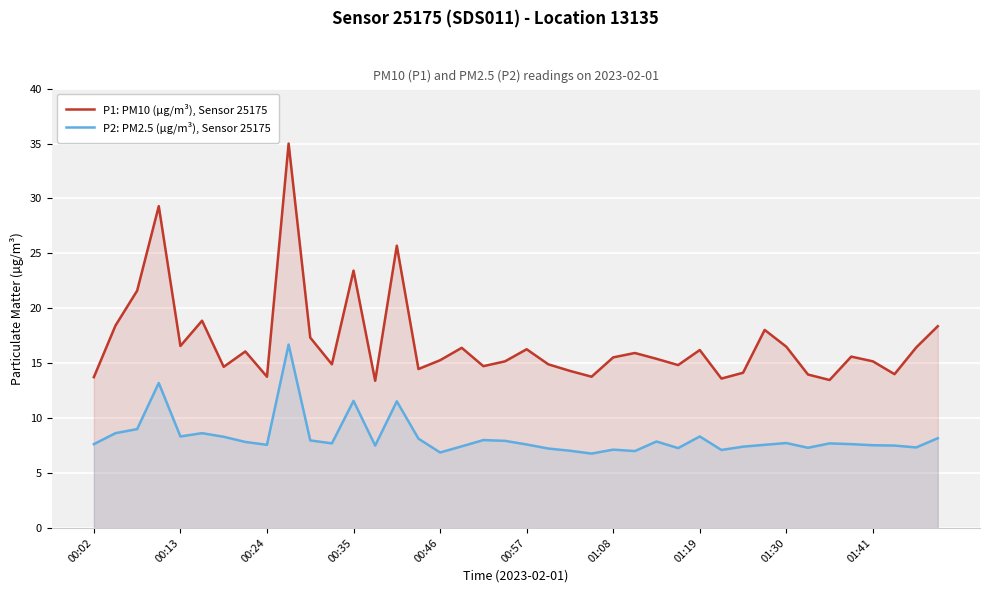

Which category has the lowest value in the P2: PM2.5 (µg/m³), Sensor 25175 series?

23